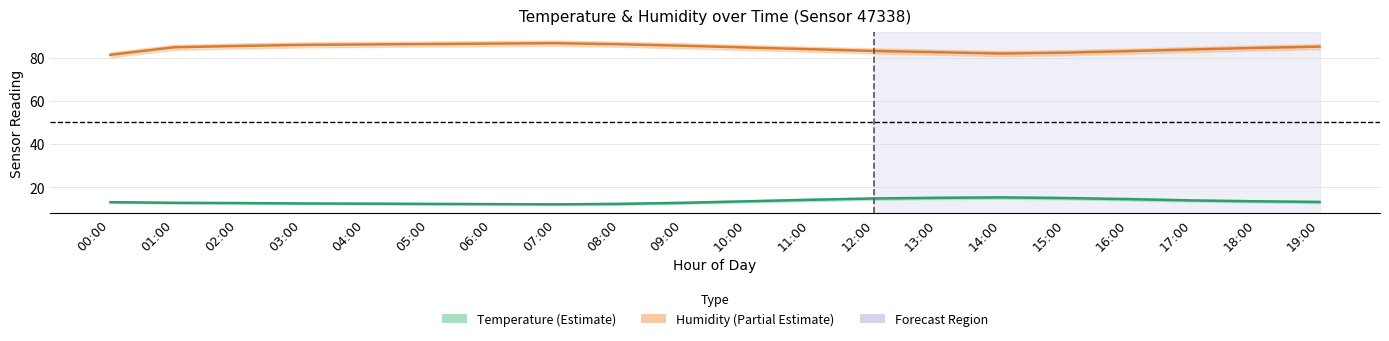

What is the maximum value for temperature?

15.3